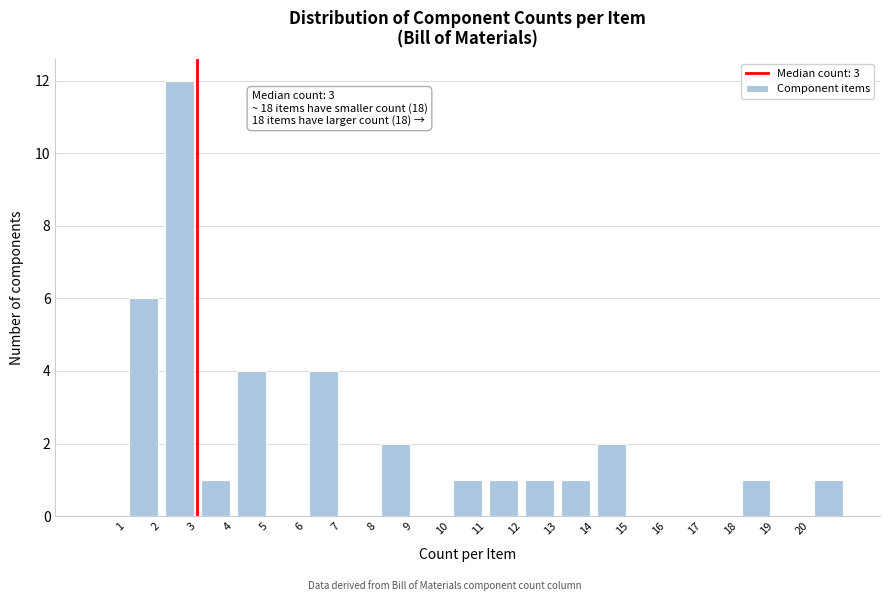

Over which range of the x-axis is the bar tallest?

2 to 3